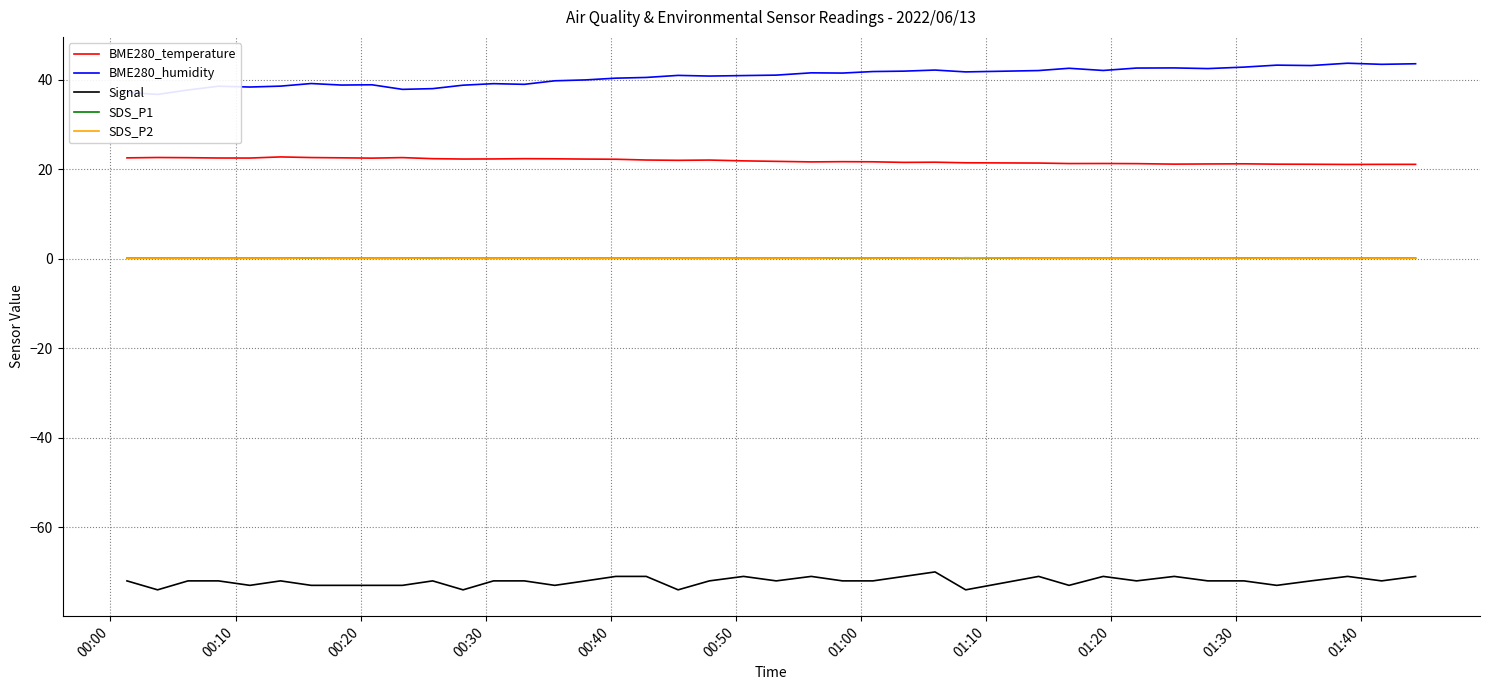

True or false: Signal and SDS_P1 cross at least once.

False